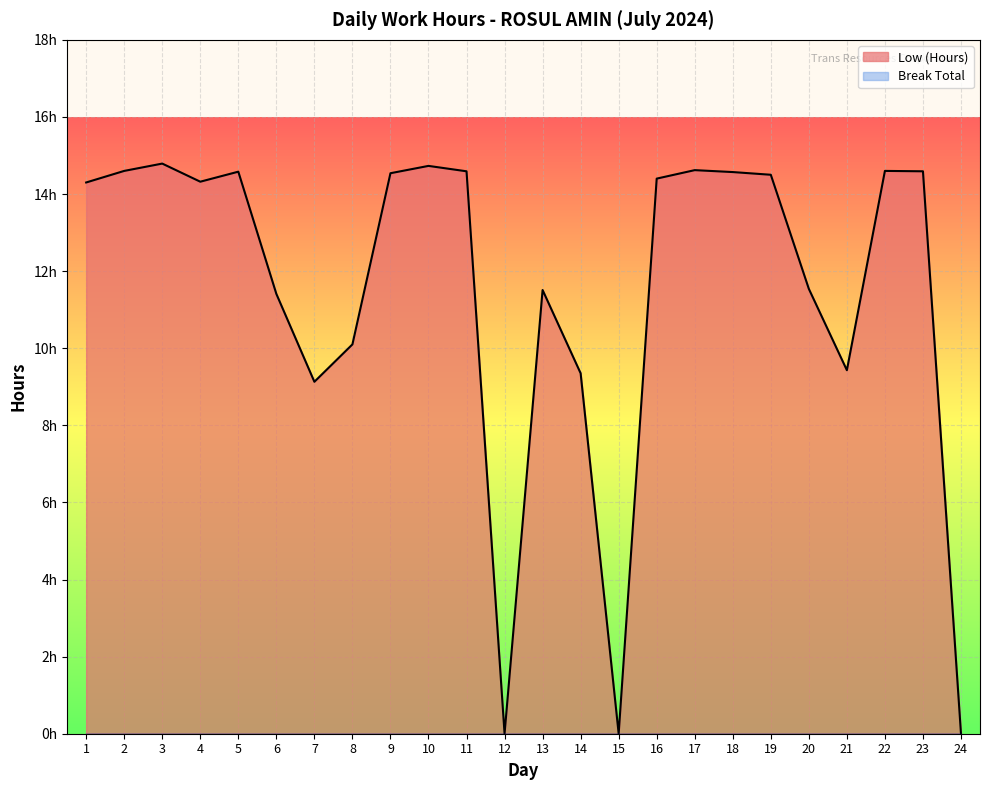

What is the approximate value at 23?

14.6